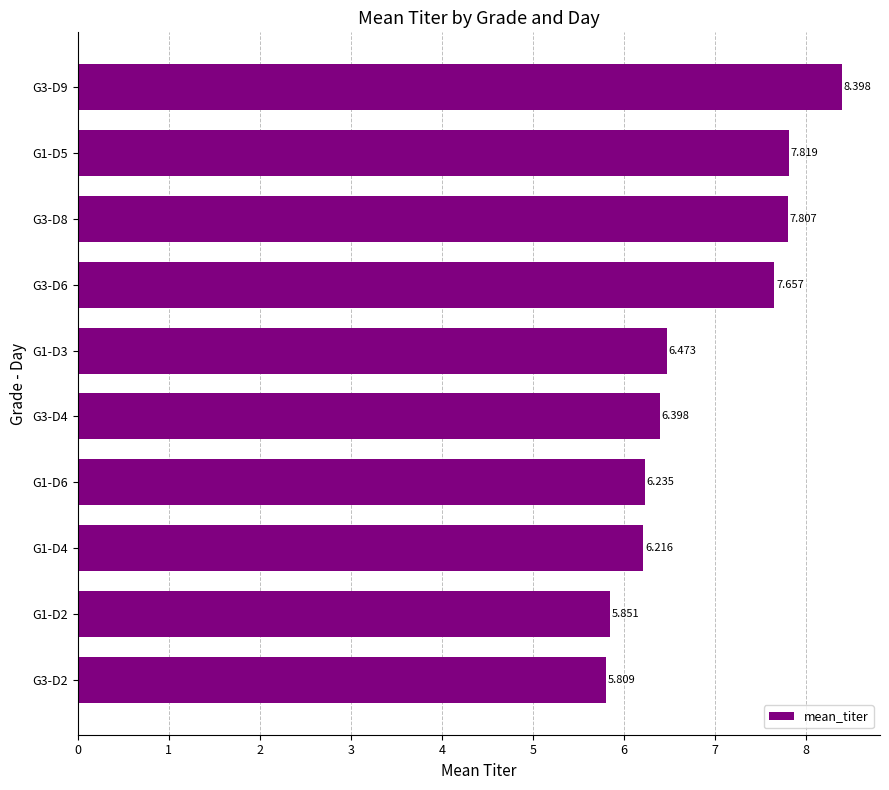

Which label corresponds to the smallest value in the chart?

G3-D2